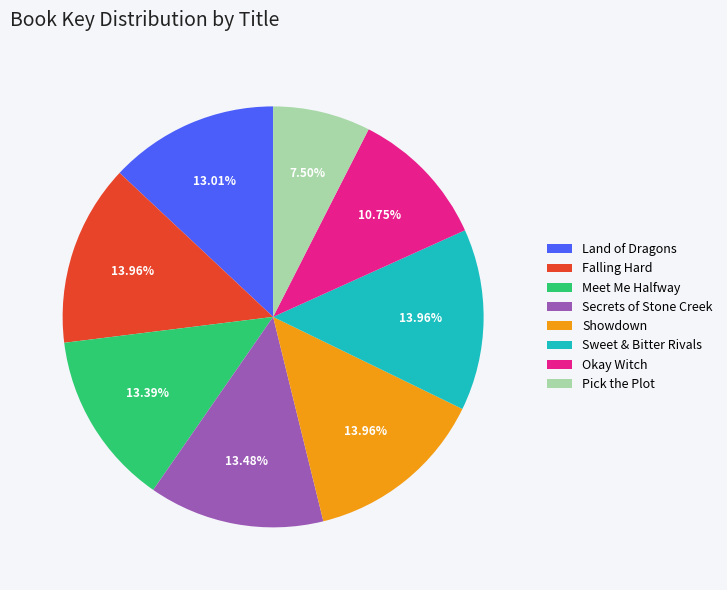

Does Sweet & Bitter Rivals represent more than half of the total?

No